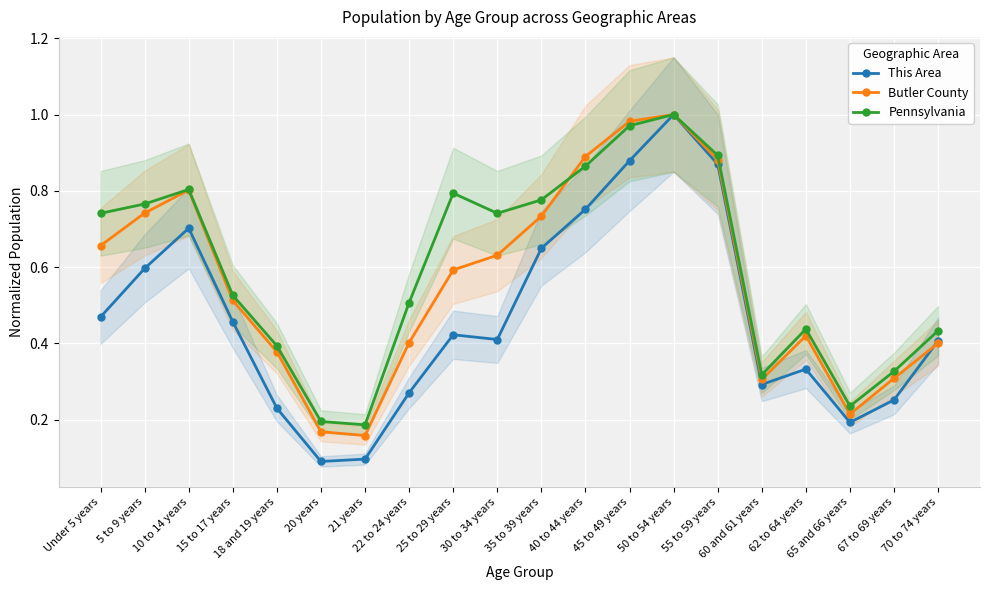

Which has a higher value, 30 to 34 years or 5 to 9 years?

5 to 9 years